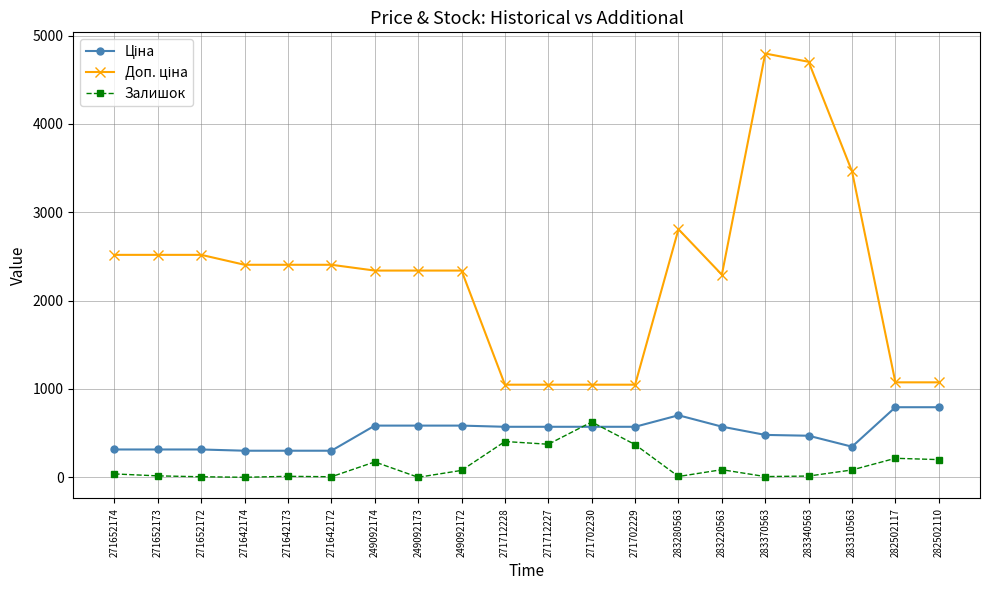

What is the difference between the highest and lowest values at 271642174?

2405.2